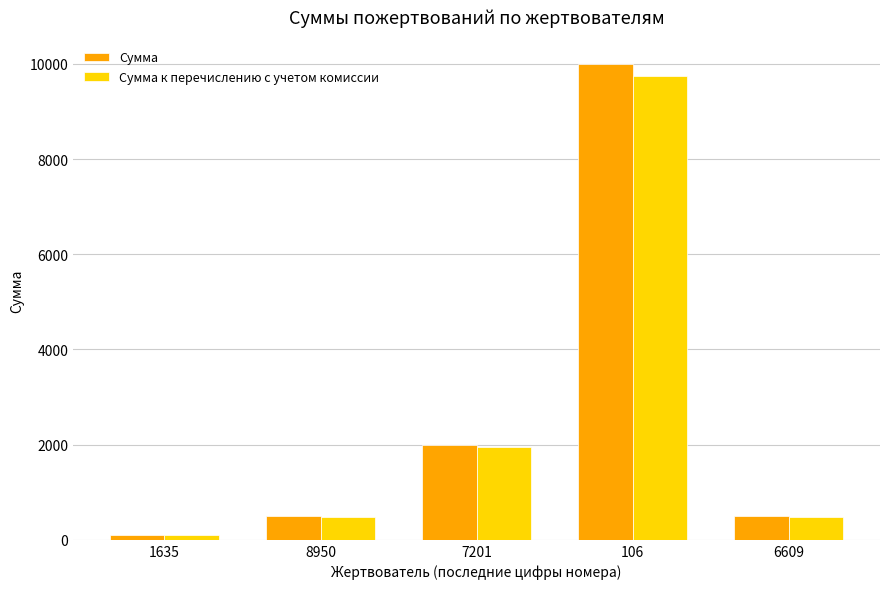

What is the sum of the Сумма к перечислению с учетом комиссии values at 7201 and 6609?

2437.5